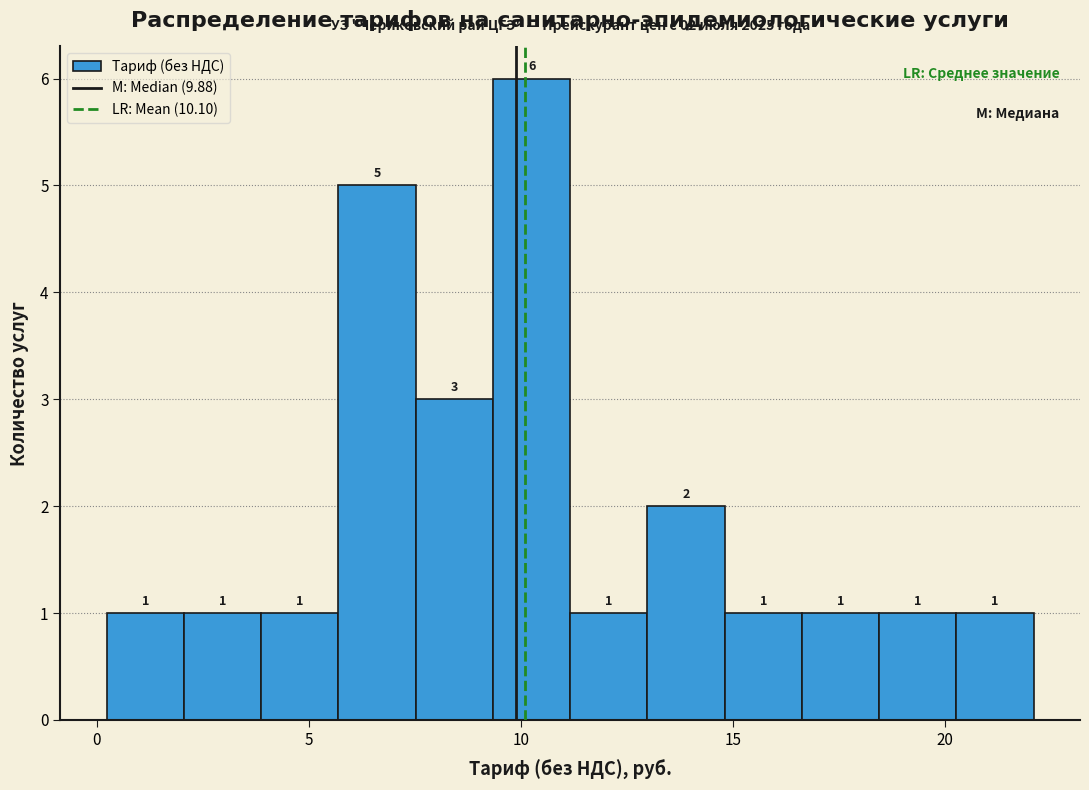

Read against the x-axis, roughly where is the centre of the tallest bar?

10.0